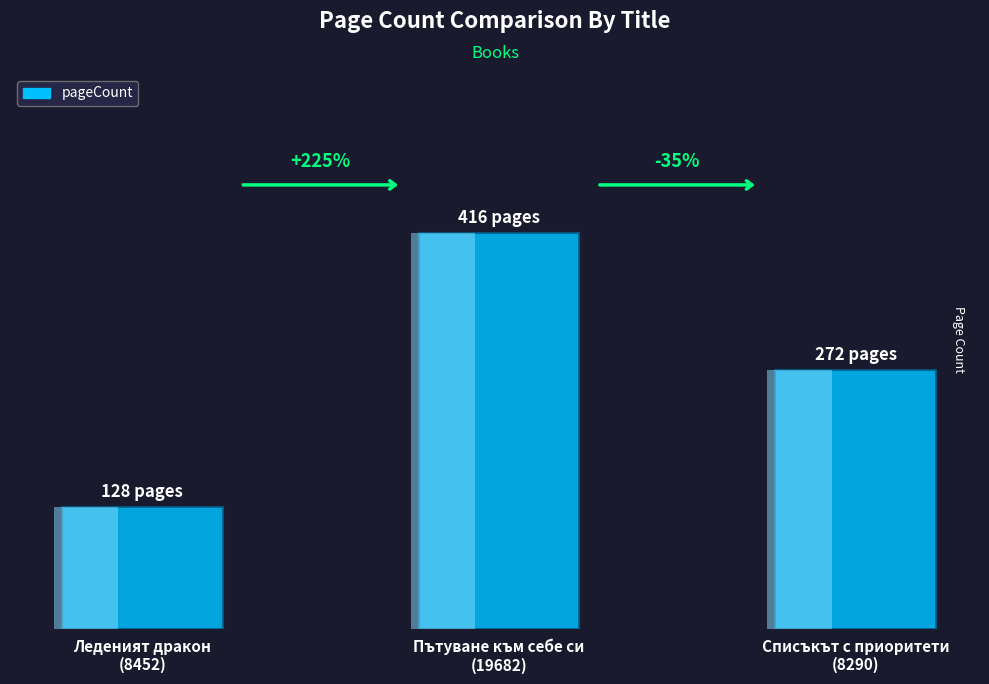

What is the average value?

272